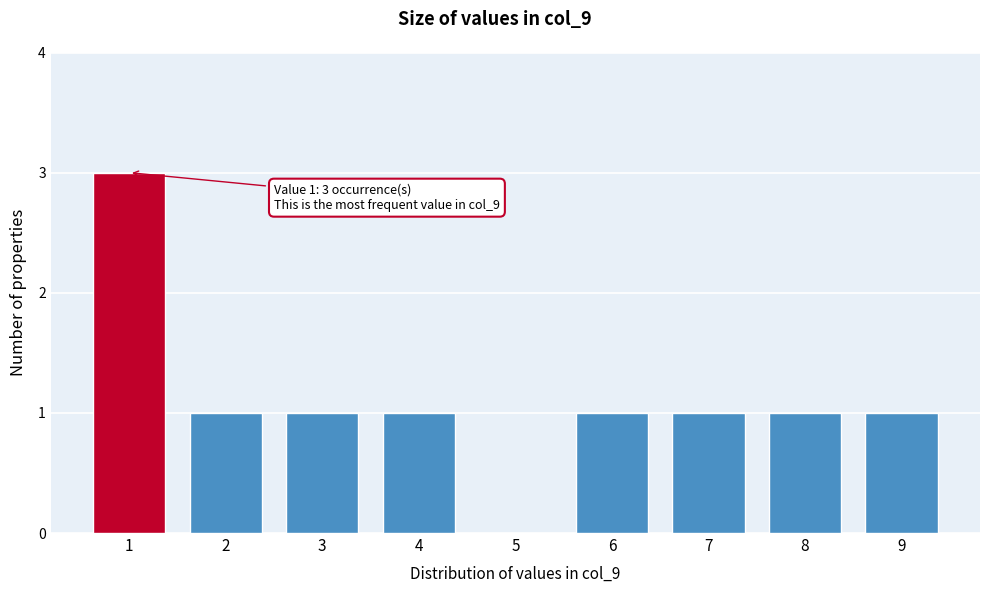

Over which range of the x-axis is the bar tallest?

0.5 to 1.5